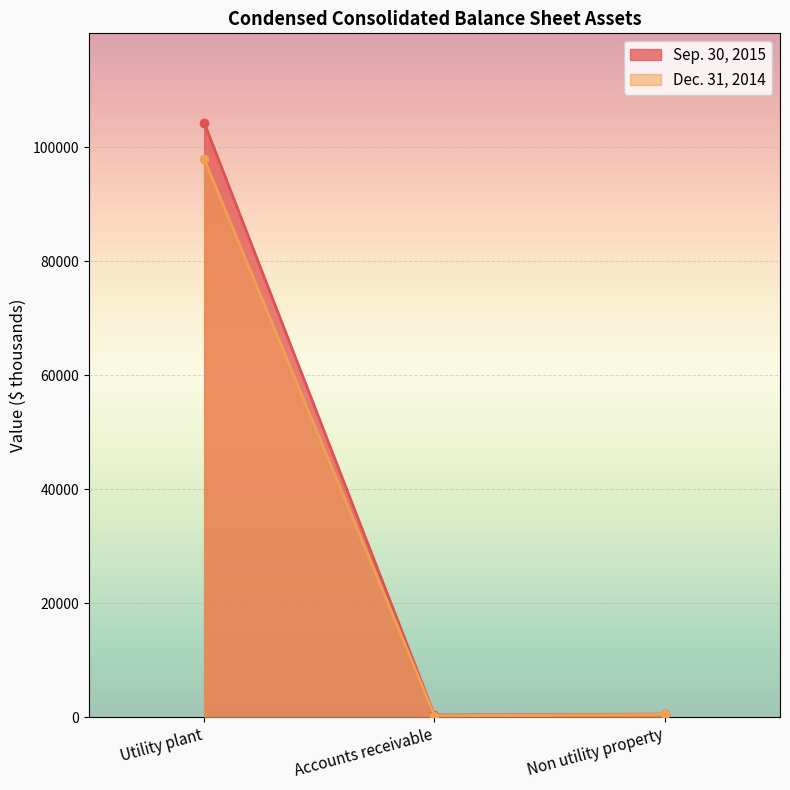

Reading left to right, list all the values displayed in this chart.

Sep. 30, 2015: Utility plant=104318	Accounts receivable=346	Non utility property=515
Dec. 31, 2014: Utility plant=97932	Accounts receivable=250	Non utility property=468